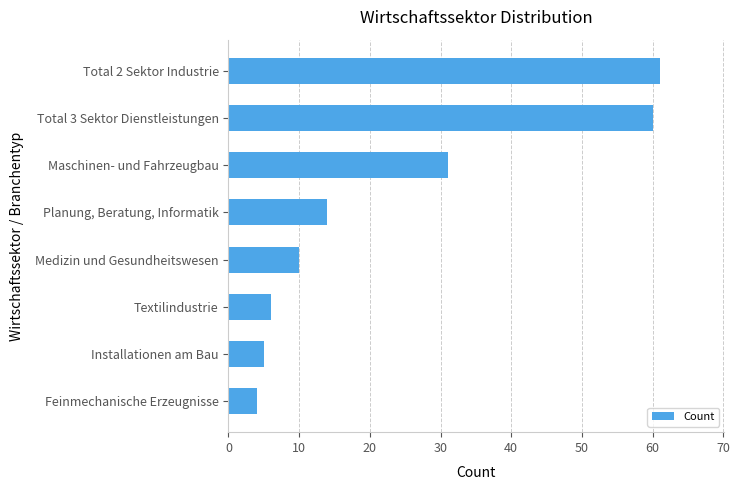

Is it true that the value at Maschinen- und Fahrzeugbau is 8?

False